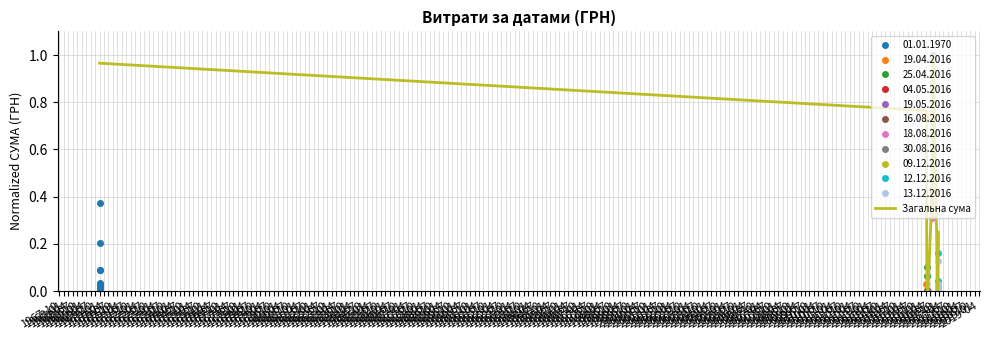

Reading right to left, what are all the values shown in this chart?

0.2	0.3	0.0	1.0	0.3	0.4	0.0	0.0	0.2	0.8	1.0